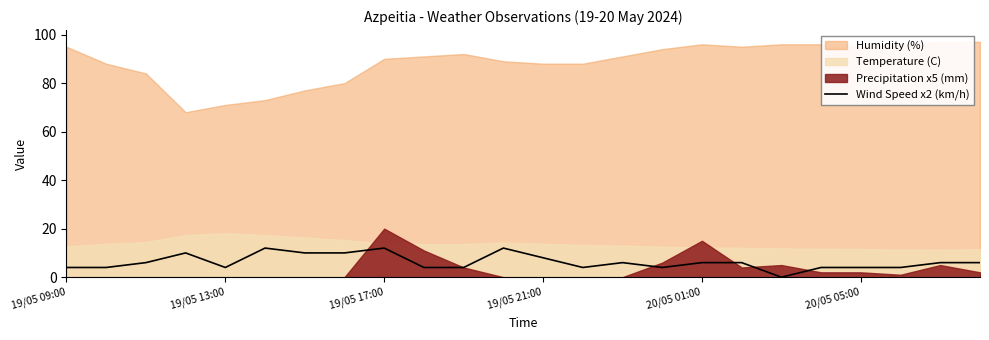

Is it true that Wind Speed x2 (km/h) equals 12 at 19/05 17:00?

True